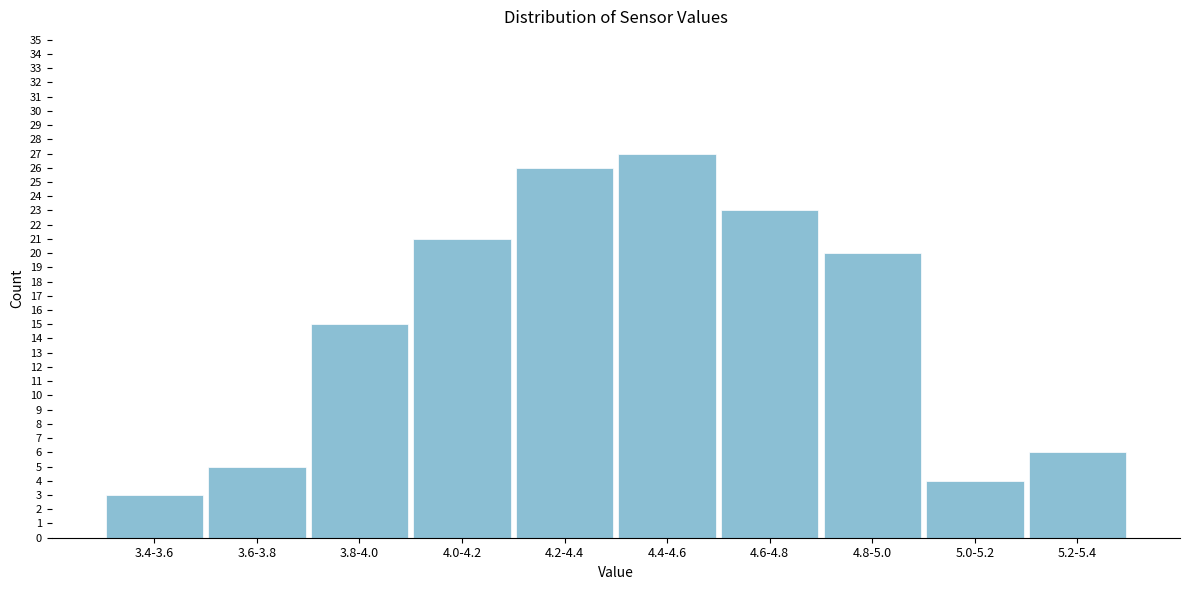

Reading left to right, extract all data points from this chart.

3.4-3.6=3	3.6-3.8=5	3.8-4.0=15	4.0-4.2=21	4.2-4.4=26	4.4-4.6=27	4.6-4.8=23	4.8-5.0=20	5.0-5.2=4	5.2-5.4=6